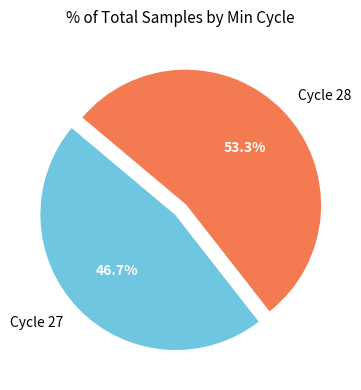

To the nearest percent, what is the average slice percentage?

50%